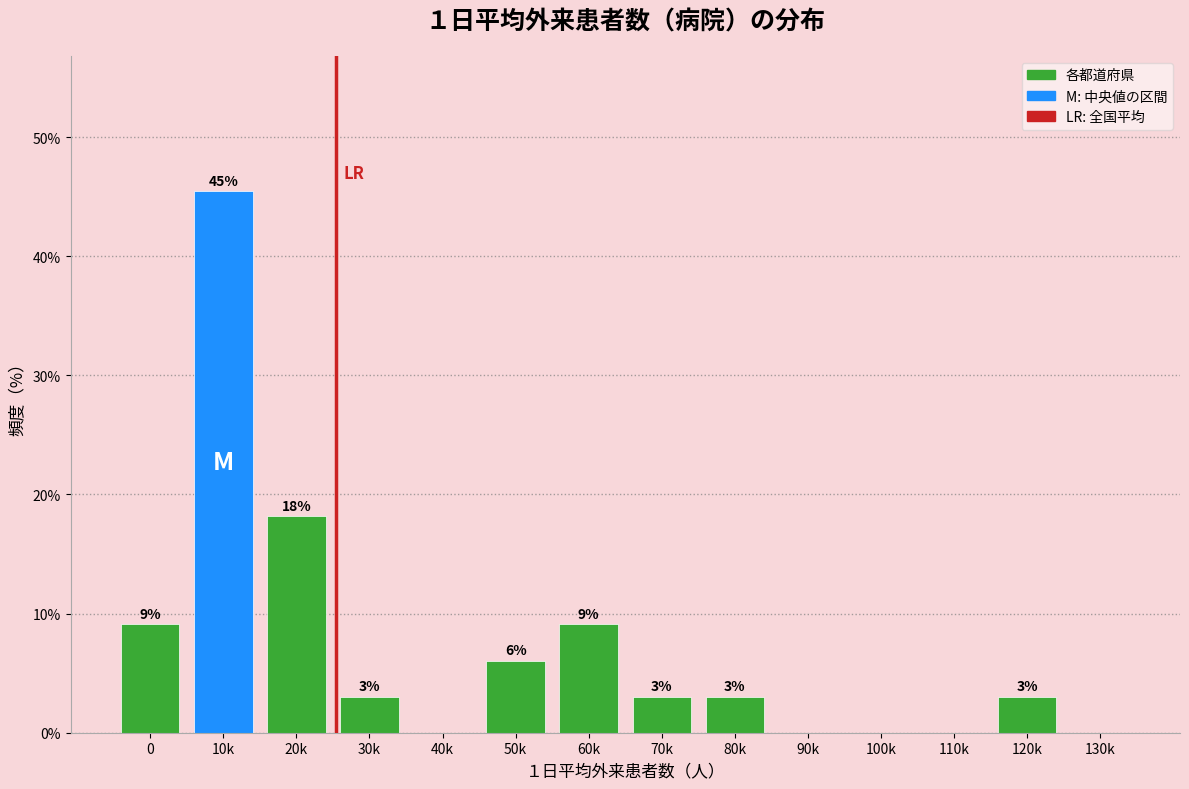

Are the bars horizontal?

No